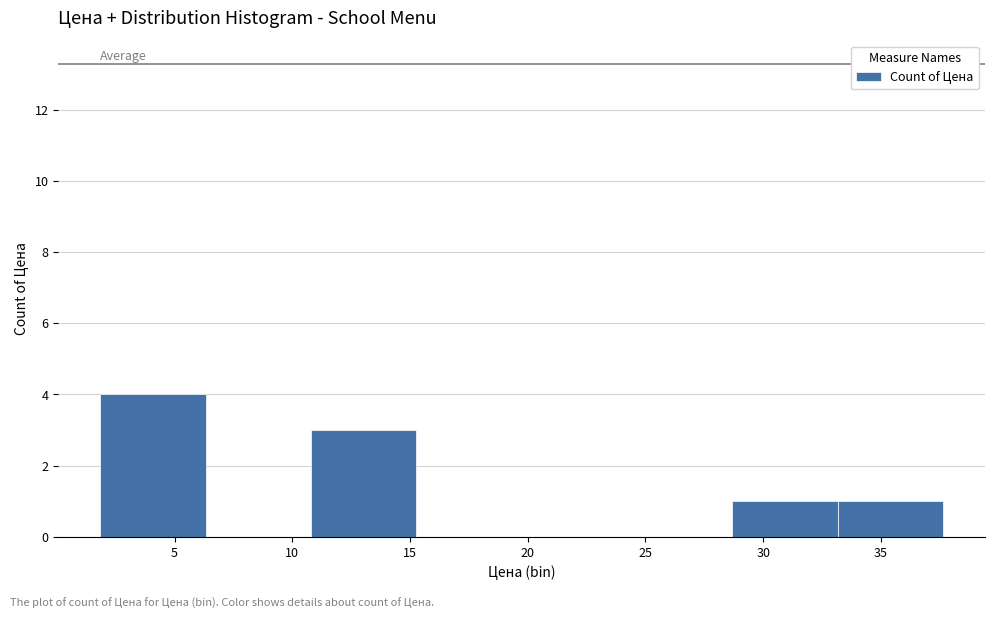

Reading left to right, list every bar in this chart as the range it spans on the x-axis followed by its height. Neither the bar edges nor the heights are printed on the chart, so give them approximately, as read against the axes.

2.0 to 6.5: 4
6.5 to 11.0: 0
11.0 to 15.5: 3
15.5 to 19.5: 0
19.5 to 24.0: 0
24.0 to 28.5: 0
28.5 to 33.0: 1
33.0 to 37.5: 1